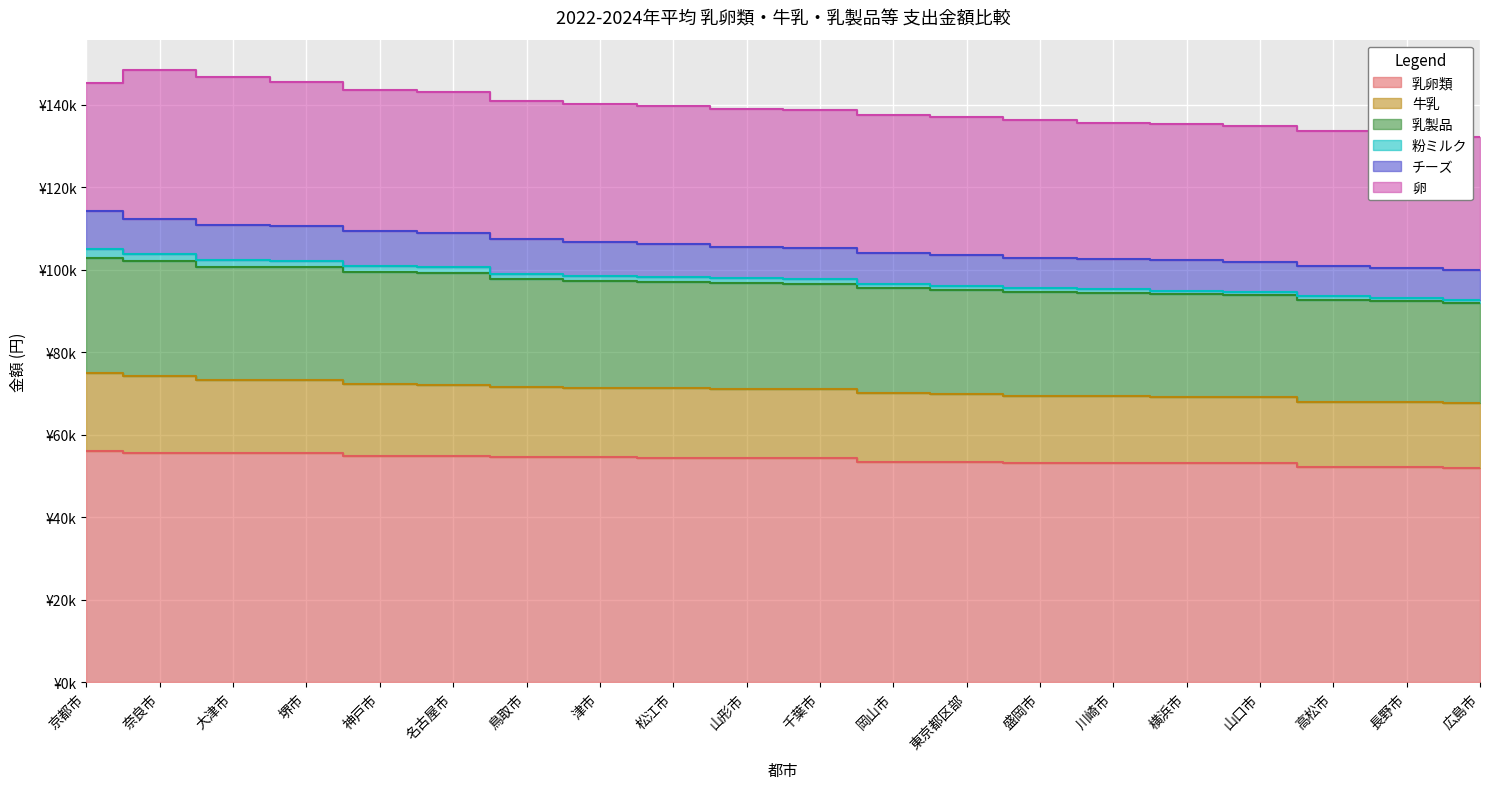

True or false: 牛乳 and 乳卵類 intersect in this chart.

False